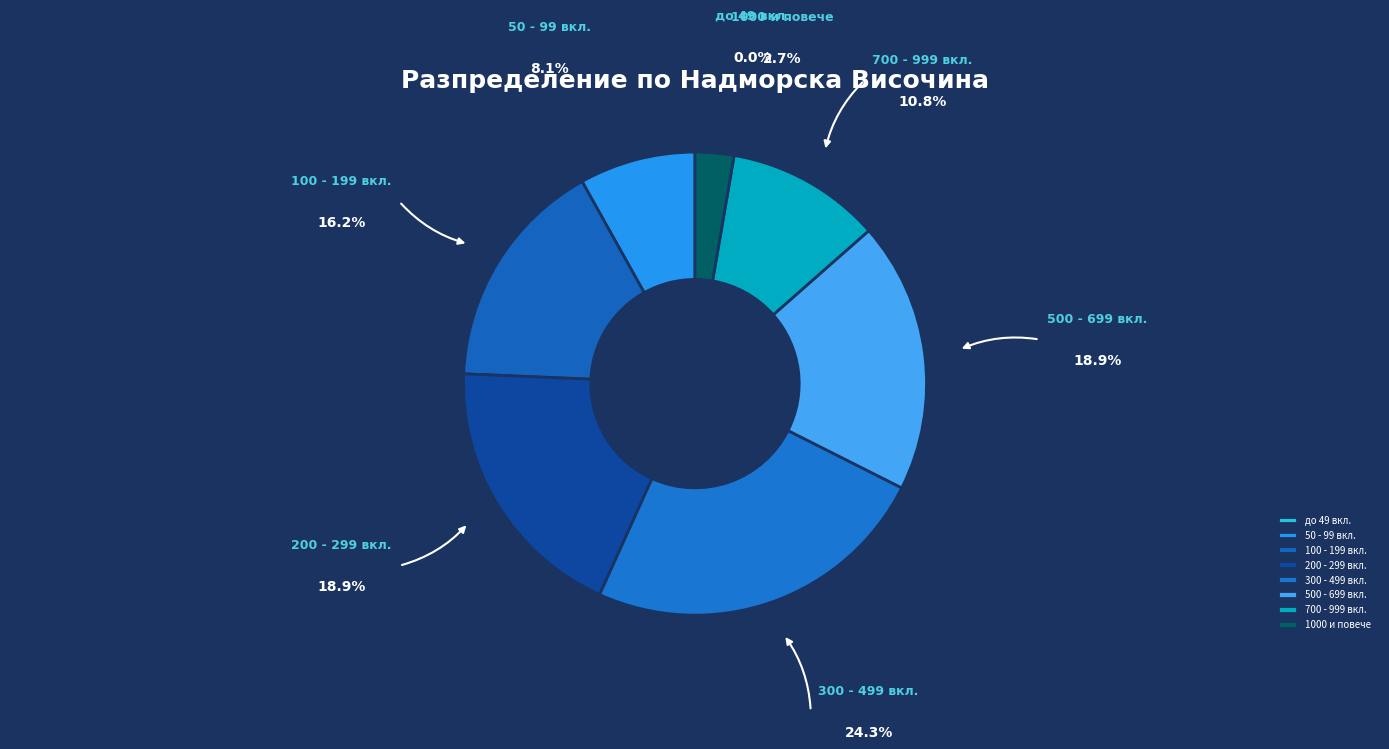

Is the sum of 50 - 99 вкл. and 1000 и повече greater than half?

No